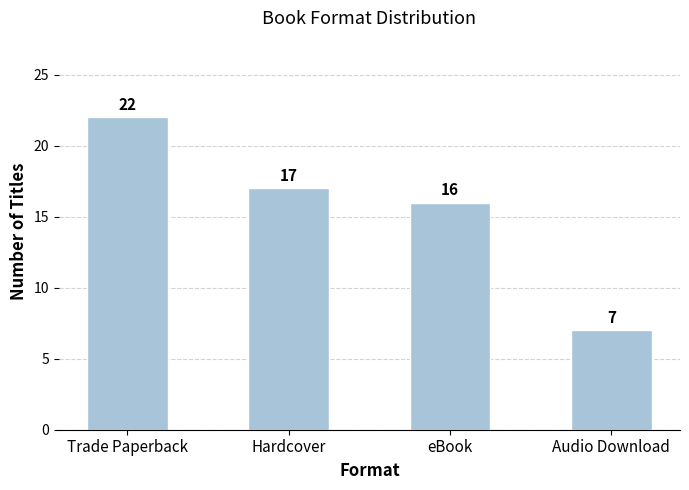

Which label corresponds to the smallest value in the chart?

Audio Download